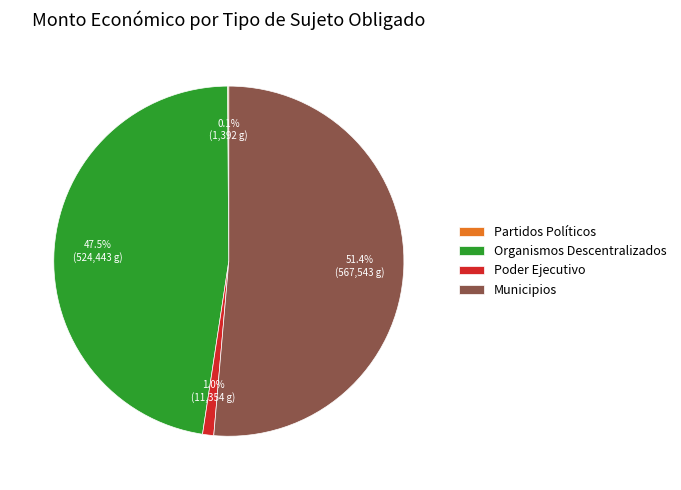

Is there any slice that represents more than half of the pie?

Yes